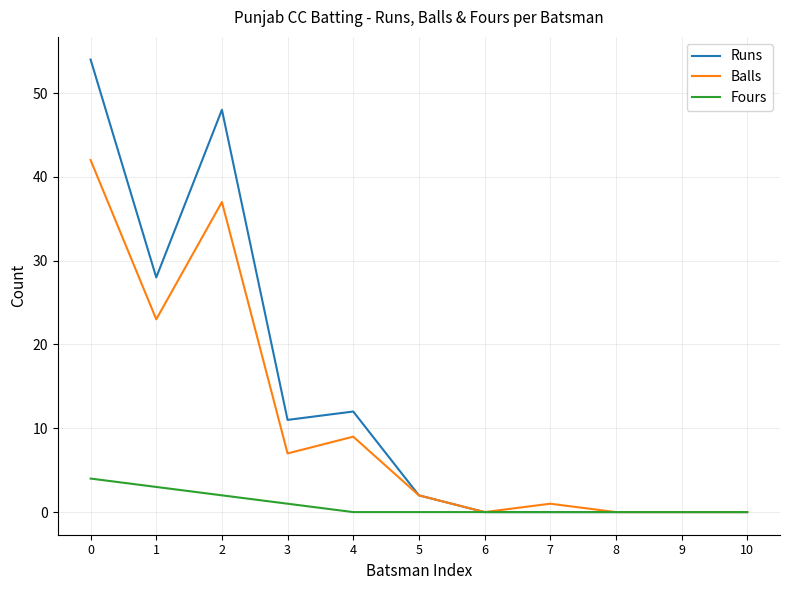

What is the difference between the second highest and minimum values in the Runs series?

48